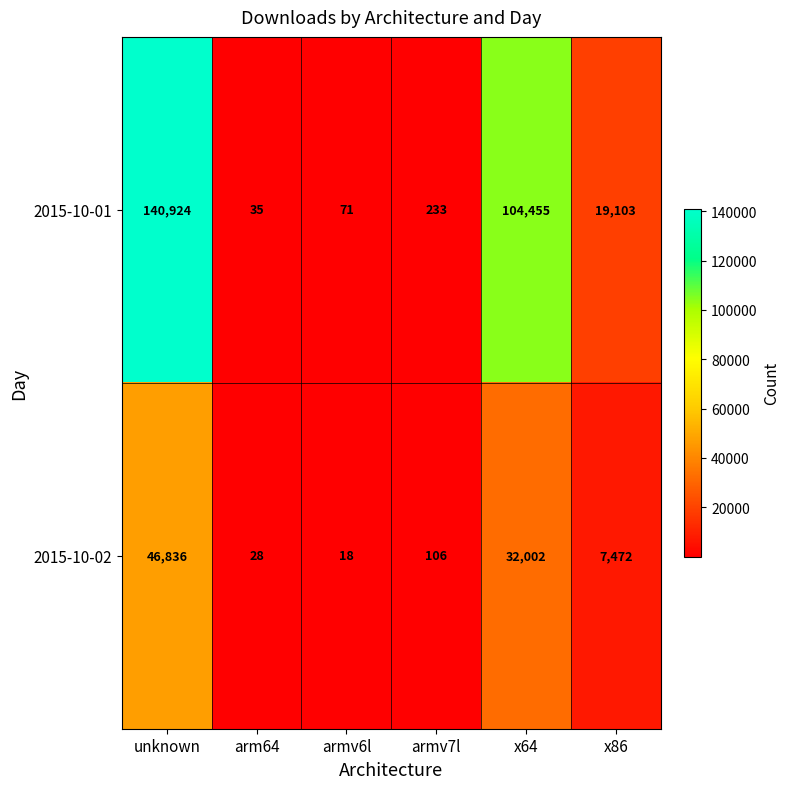

Read the 2015-10-02 value at arm64, to the nearest 50.

50